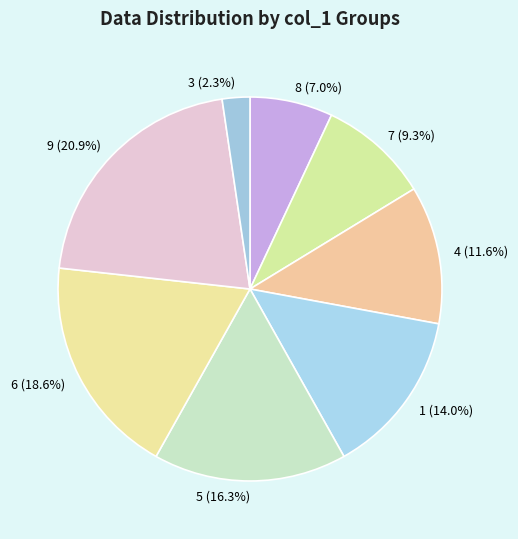

Which category has the biggest portion of the pie?

9